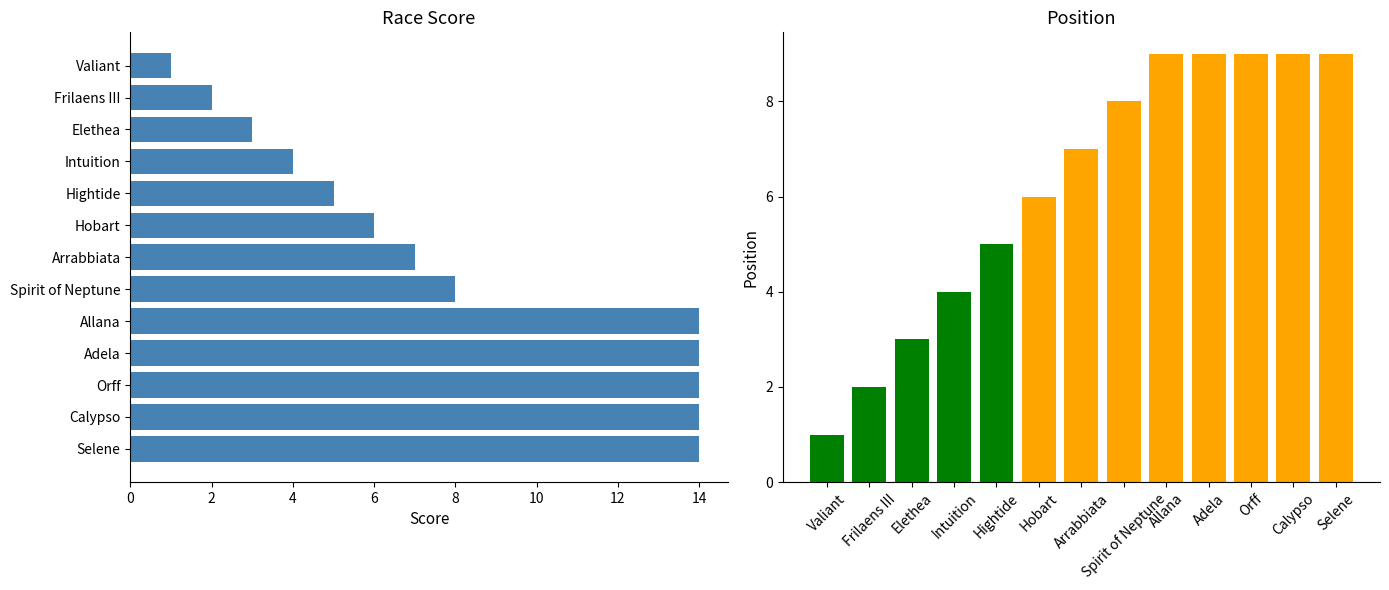

What is the difference between the maximum and minimum values in the Score series?

13